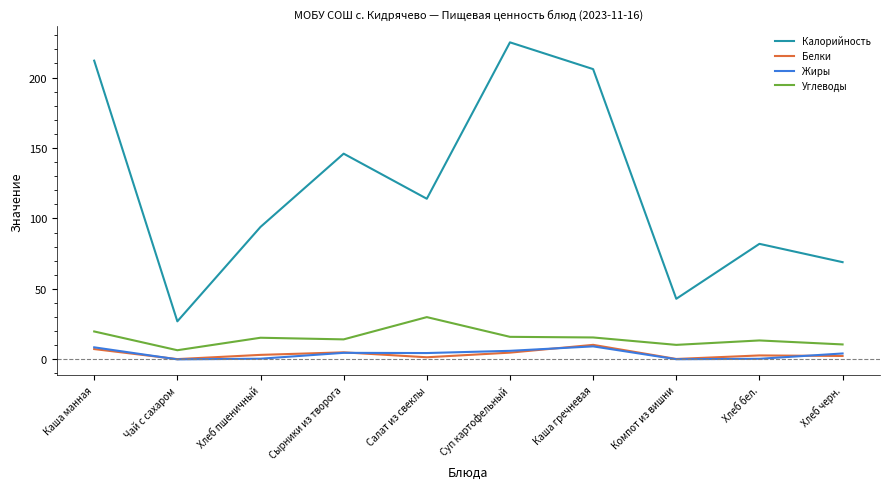

True or false: Жиры has a value of 0.0 at Чай с сахаром.

True